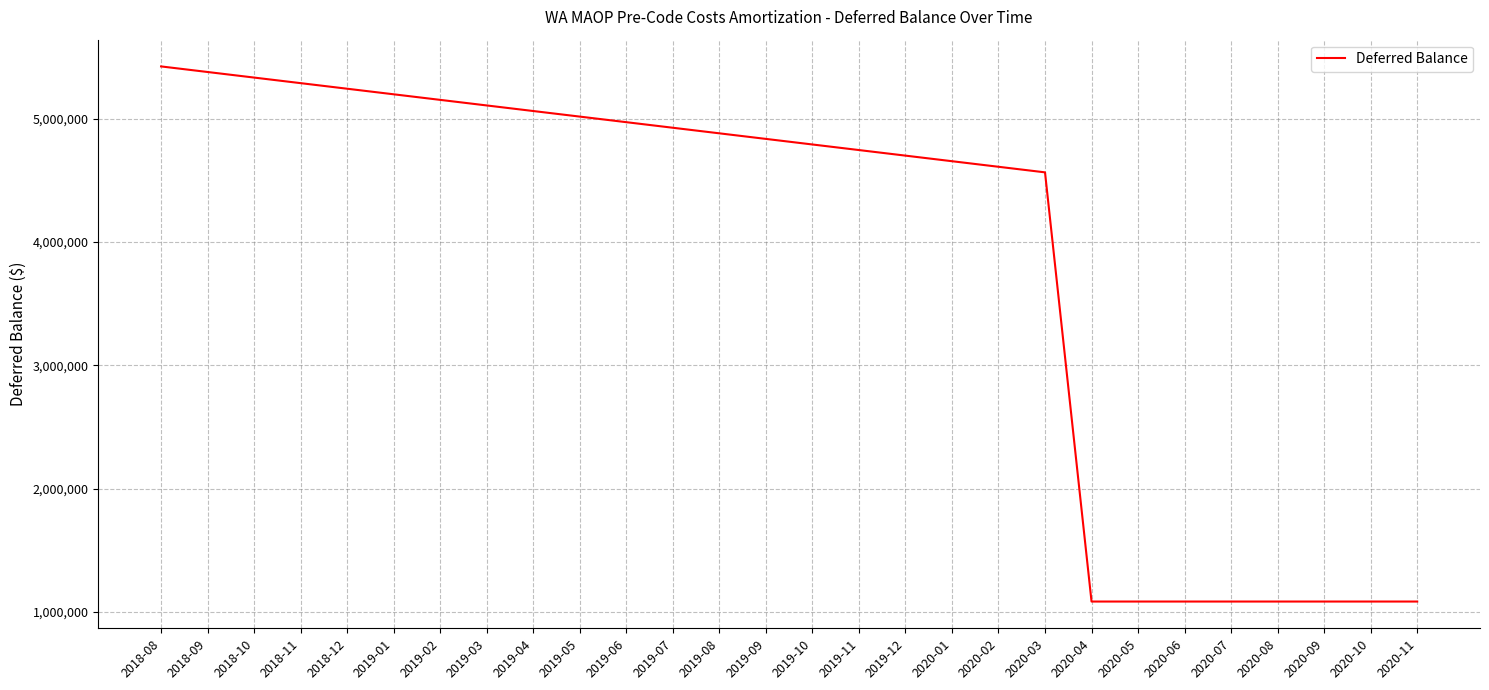

Approximately how many times larger is the value at 2019-03 compared to 2020-06?

4.7